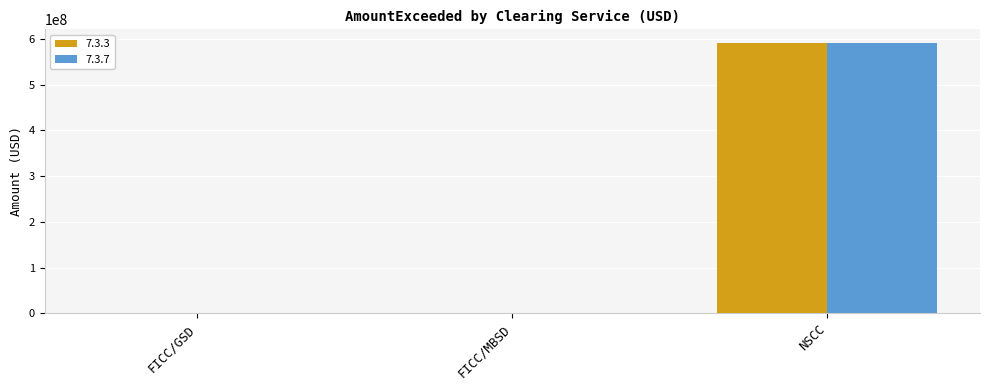

At which category is the sum across all series the highest?

NSCC